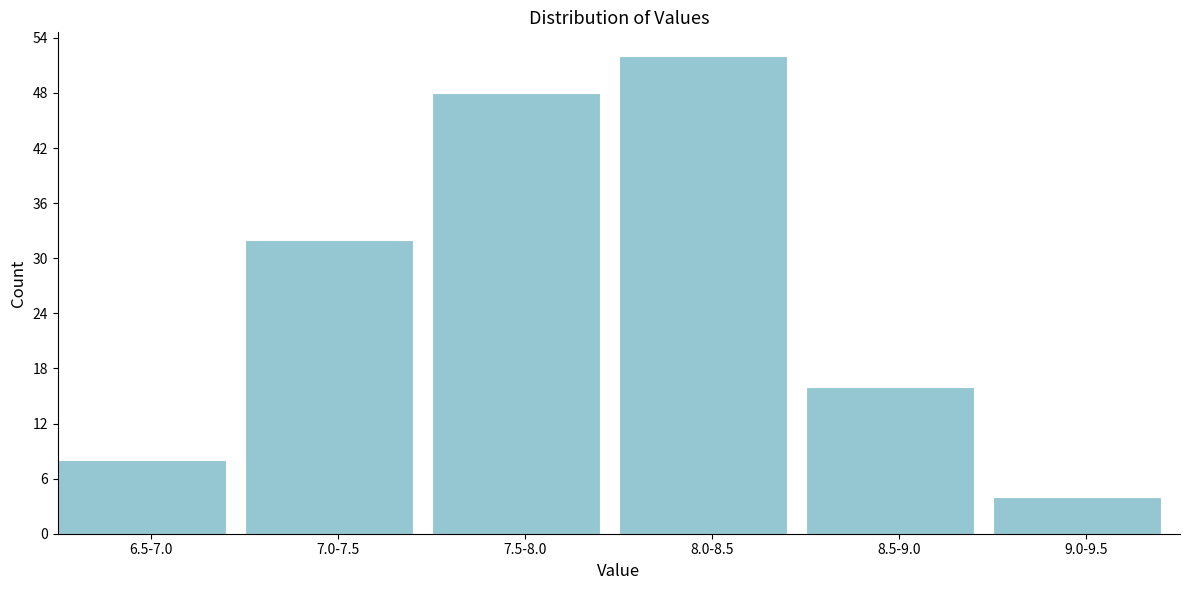

Reading left to right, extract all data points from this chart.

6.5-7.0=8	7.0-7.5=32	7.5-8.0=48	8.0-8.5=52	8.5-9.0=16	9.0-9.5=4